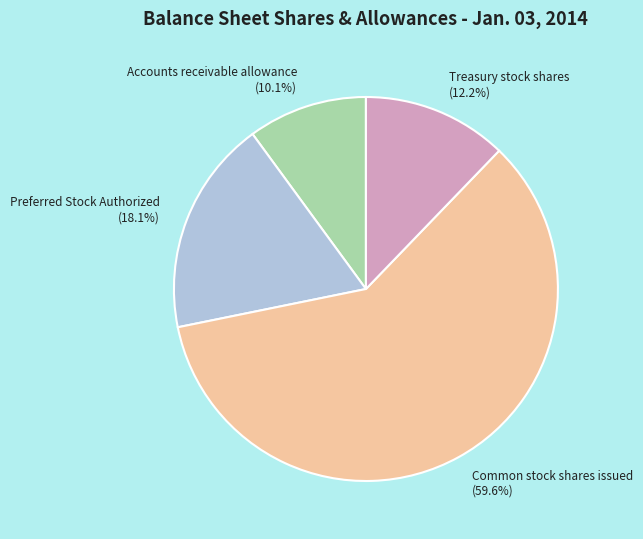

What percentage is the Preferred Stock Authorized slice, to the nearest percent?

18%